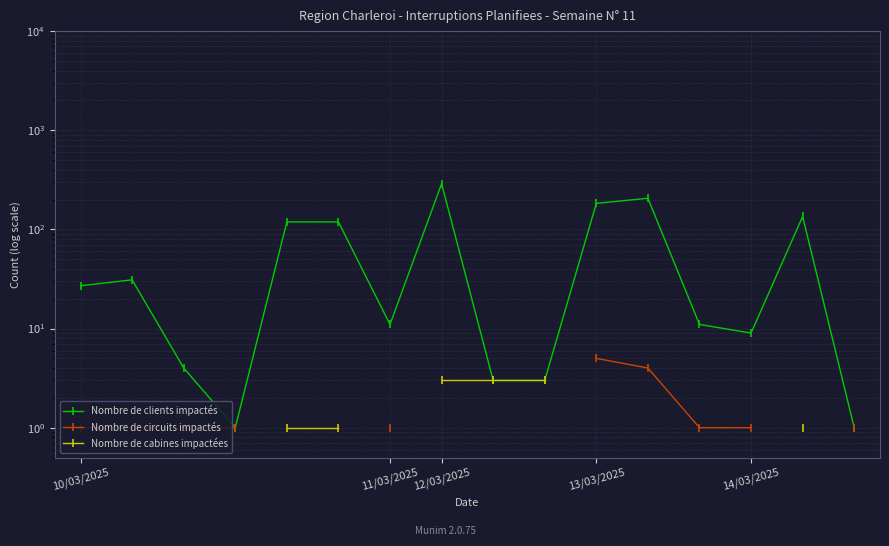

What is the maximum value for Nombre de clients impactés?

289.0